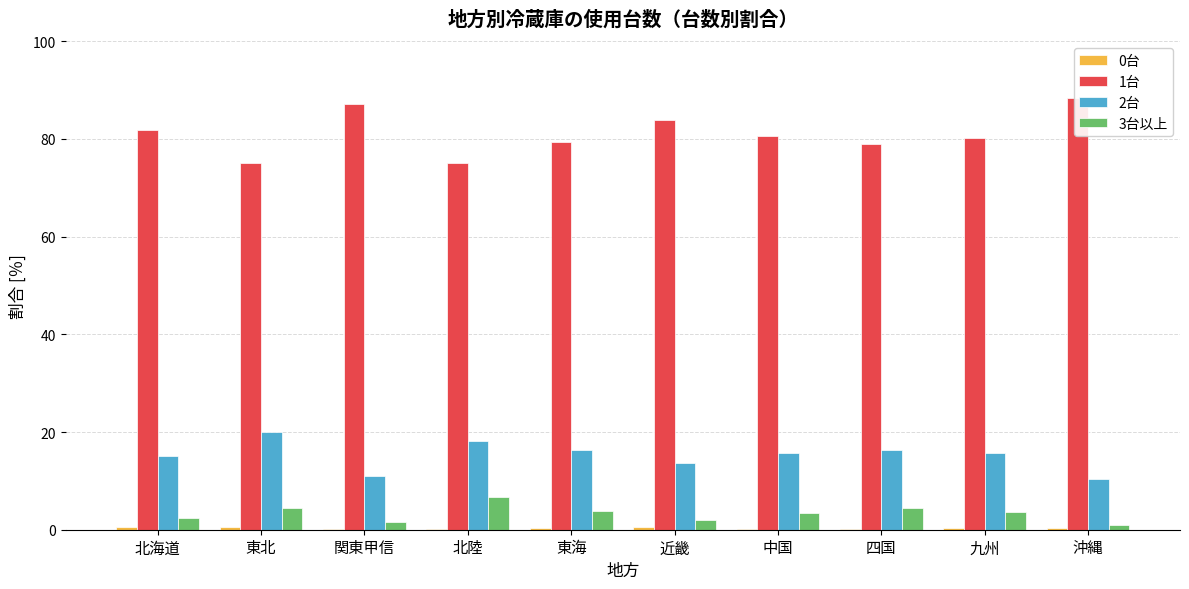

Reading left to right, extract all data points from this chart.

0台: 0.6	0.5	0.2	0.1	0.4	0.6	0.2	0.2	0.4	0.4
1台: 81.9	75.0	87.2	75.1	79.4	83.9	80.6	79.0	80.1	88.3
2台: 15.0	20.0	10.9	18.1	16.3	13.6	15.7	16.4	15.7	10.3
3台以上: 2.4	4.5	1.6	6.7	3.9	1.9	3.4	4.4	3.7	0.9